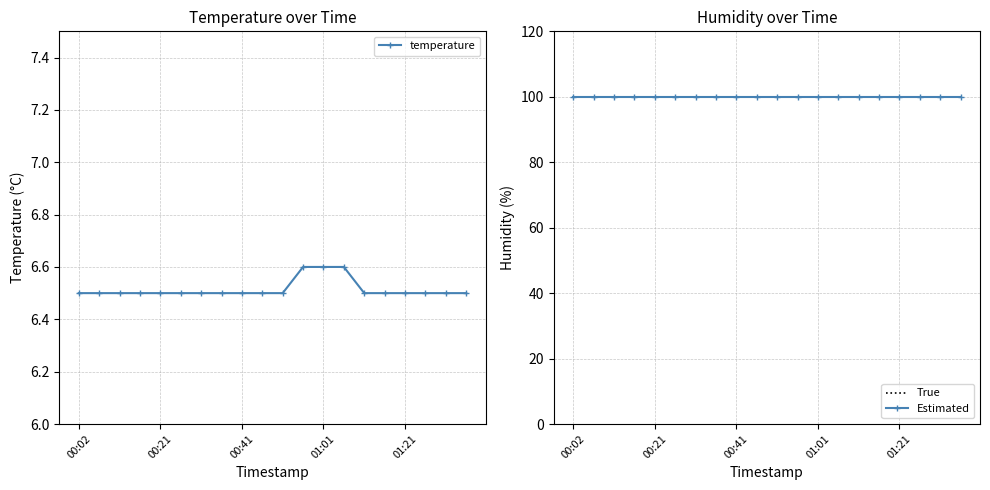

True or false: temperature and True cross at least once.

False